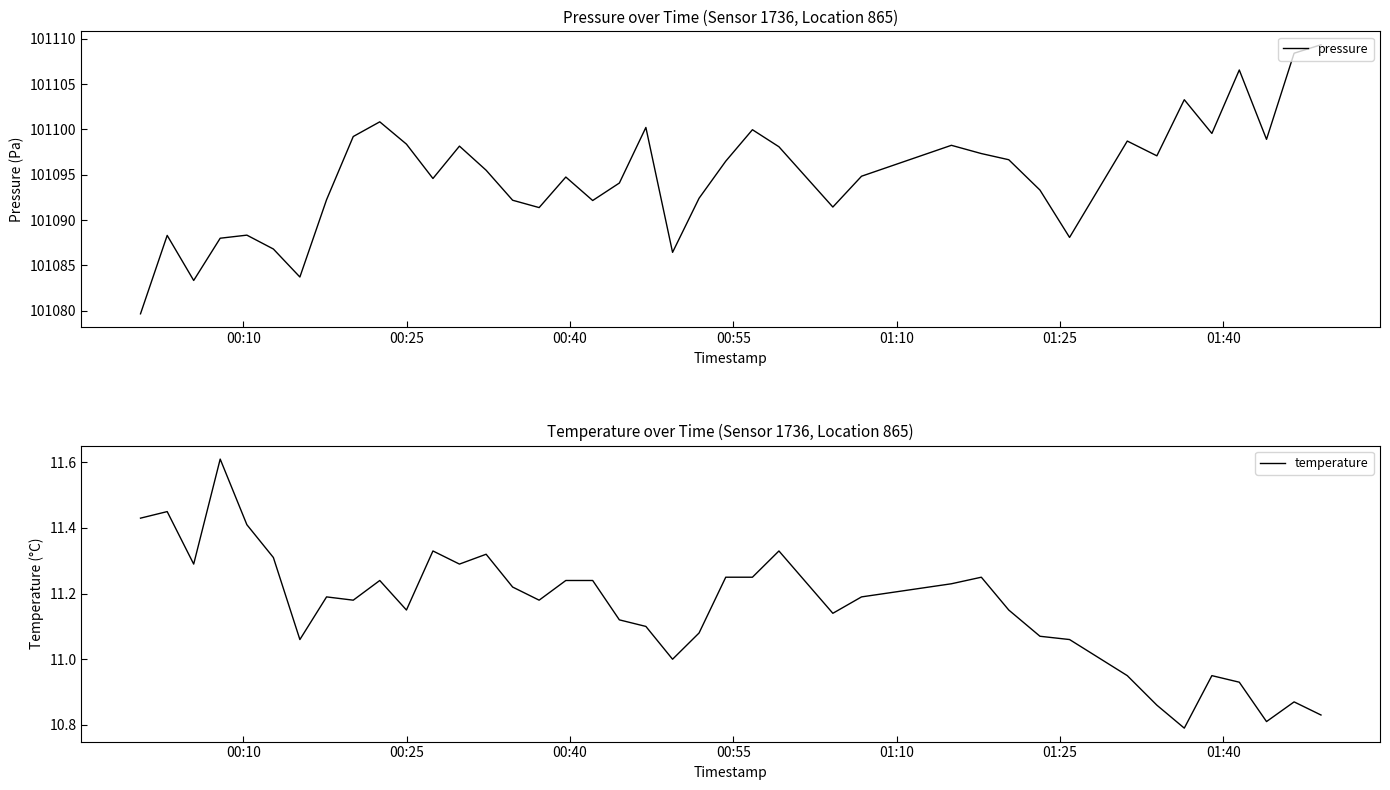

Which series has the widest spread of values?

pressure